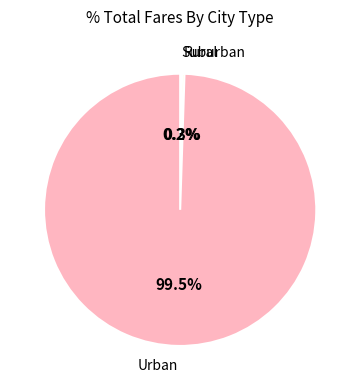

What percentage is NOT represented by Urban?

0.5%